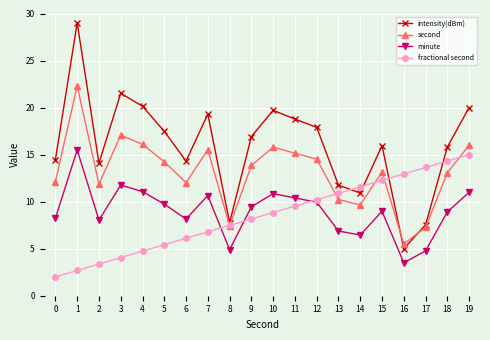

What is the sum of all intensity(dBm) values?

318.3